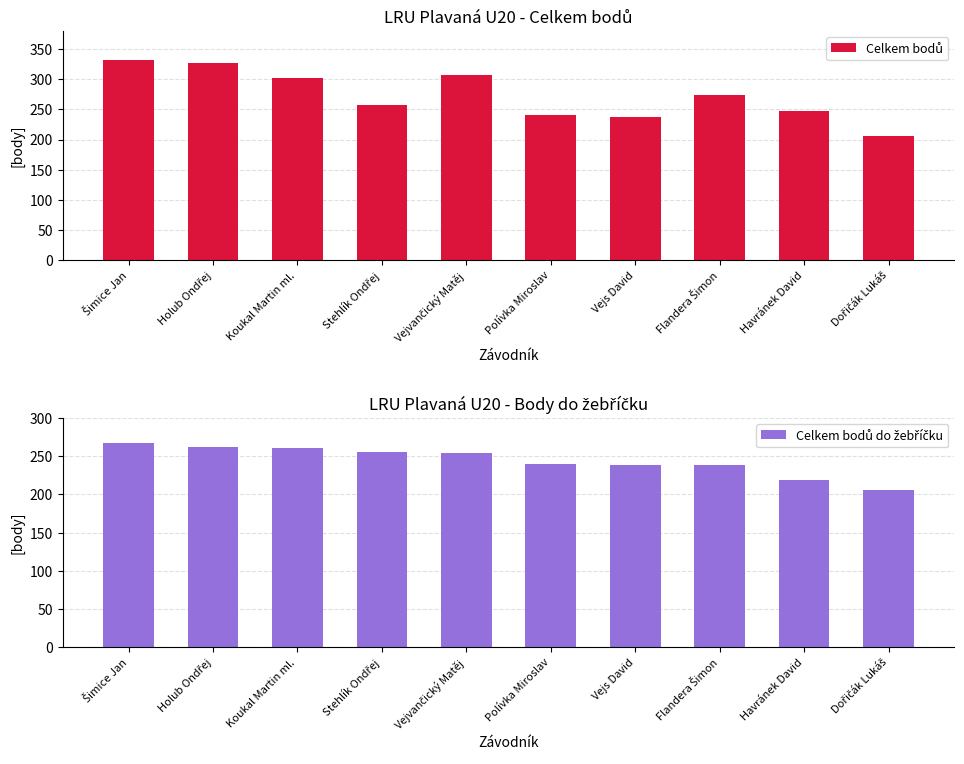

Is it true that Celkem bodů equals 58 at Polívka Miroslav?

False